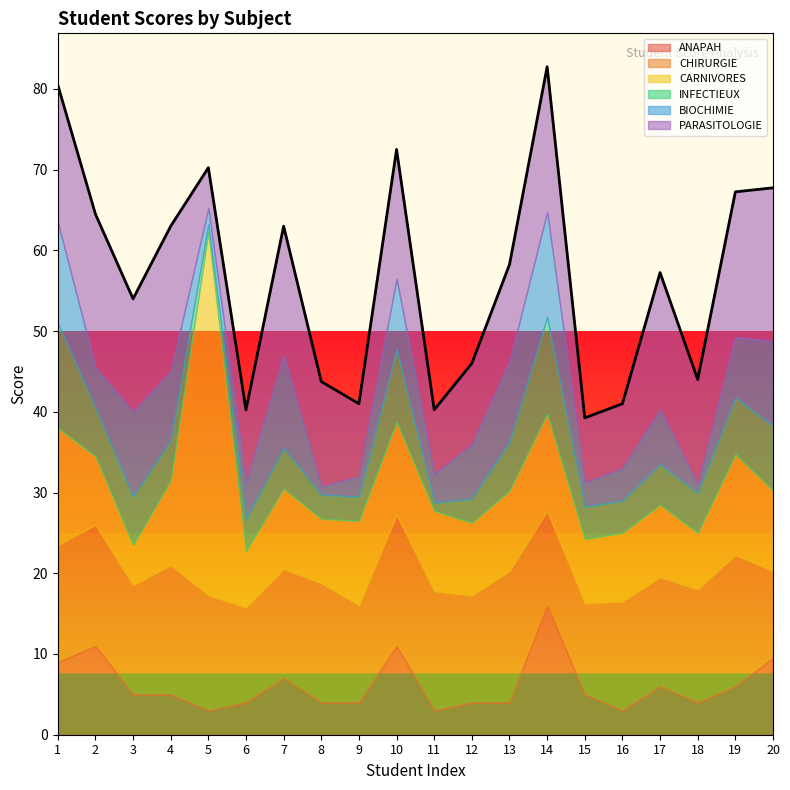

Rank the series at 2 from highest to lowest value.

PARASITOLOGIE, CHIRURGIE, ANAPAH, CARNIVORES, INFECTIEUX, BIOCHIMIE